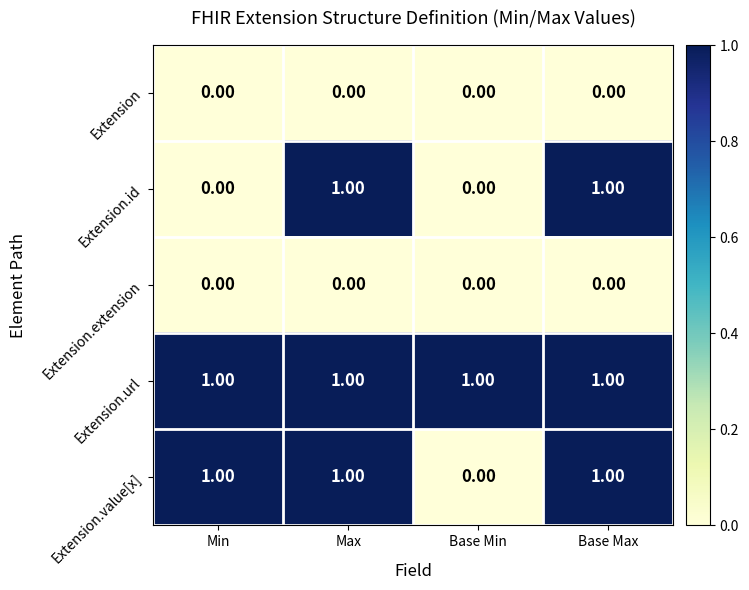

Between Min and Base Max, which series saw the biggest shift?

Extension.id